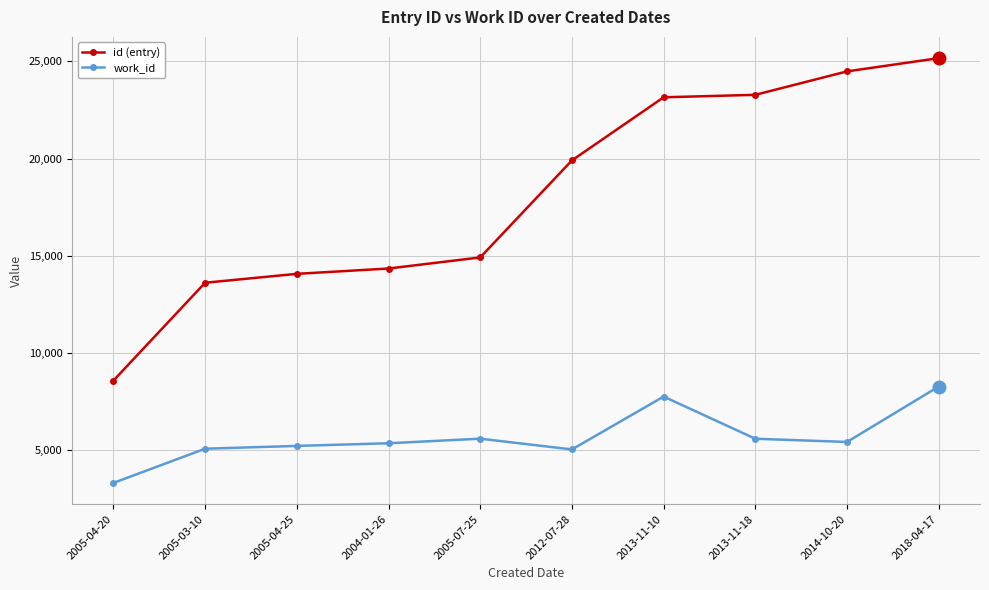

What is the spread (max minus min) of values at 2014-10-20?

19065